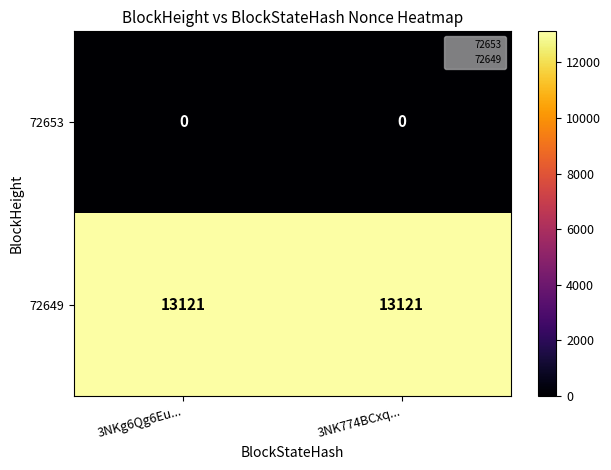

What is the spread (max minus min) of values at 3NK774BCxq...?

13121